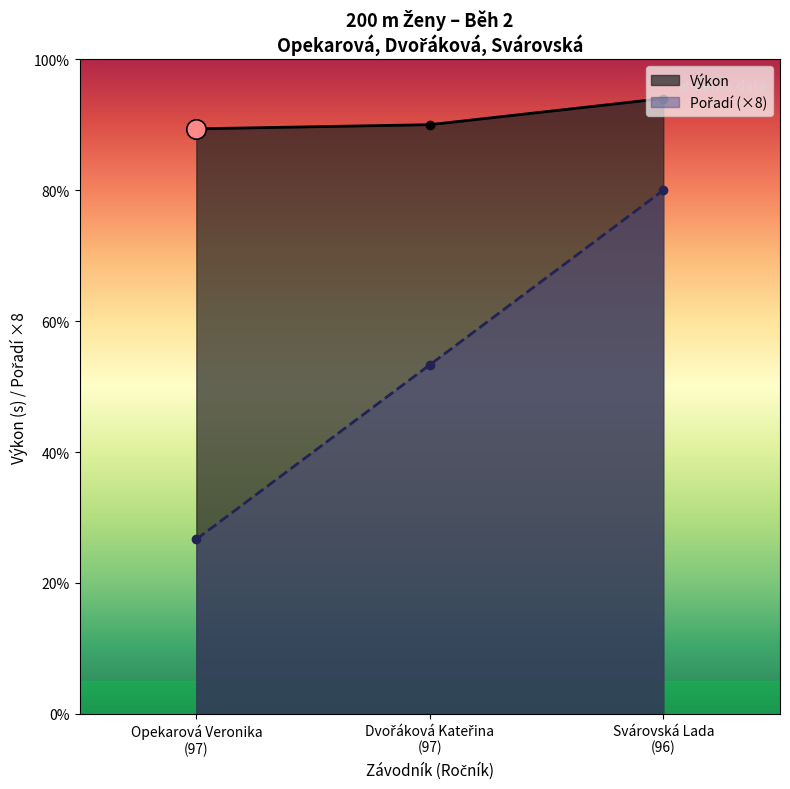

At how many categories does at least one series exceed 12?

3